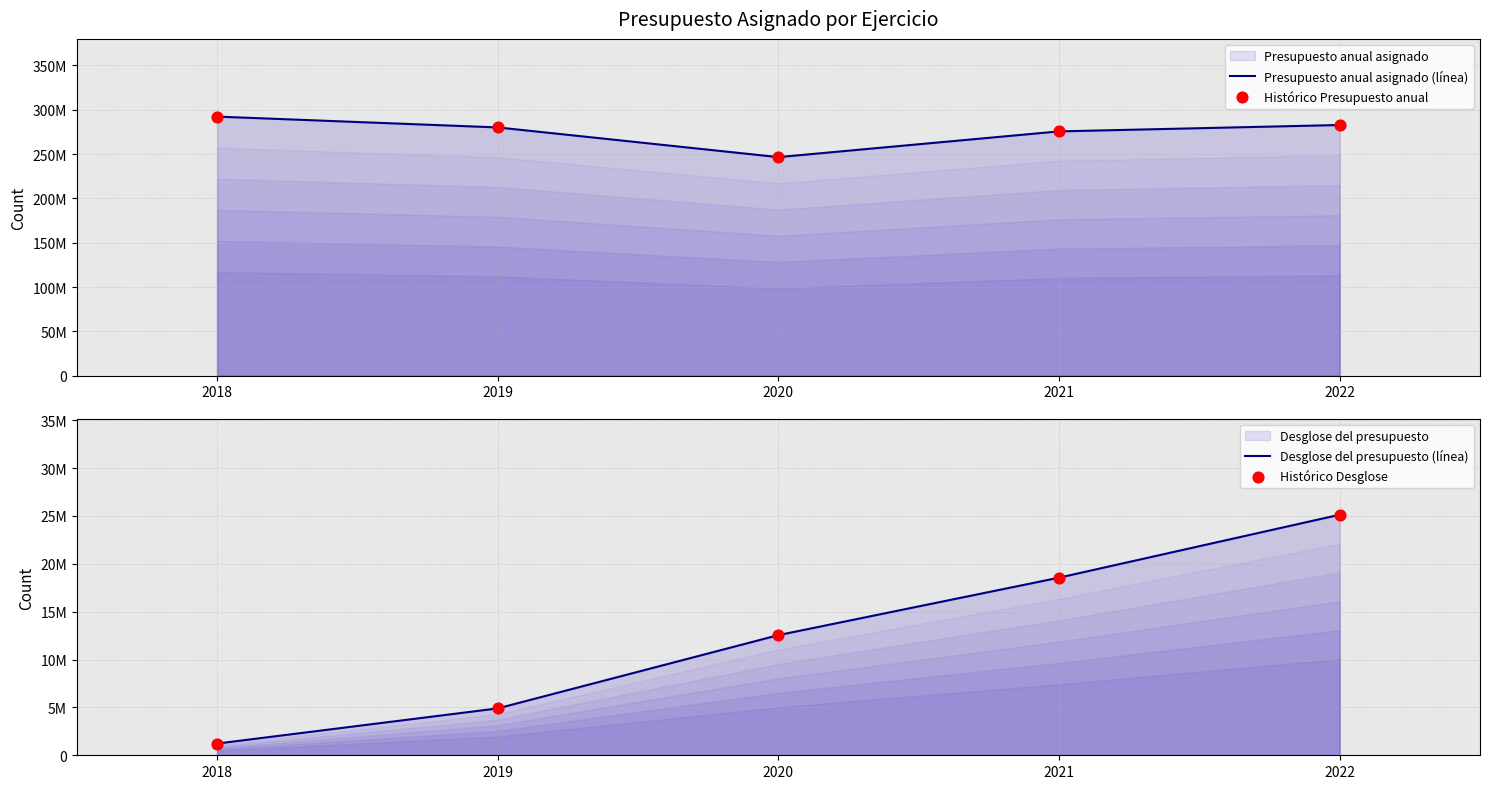

At how many categories does at least one series exceed 117290474?

5